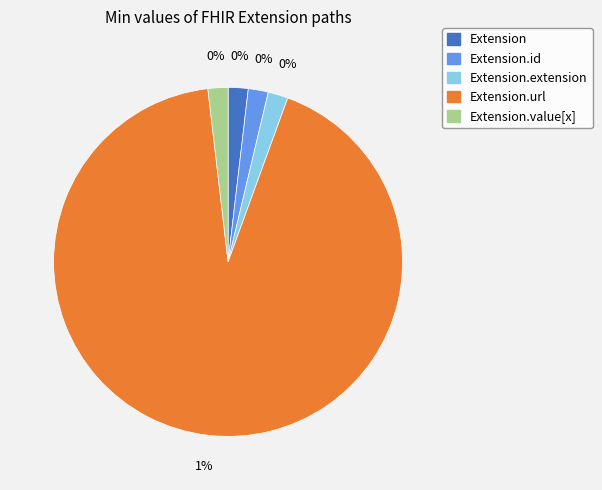

Does Extension.url account for over 50% of the chart?

Yes